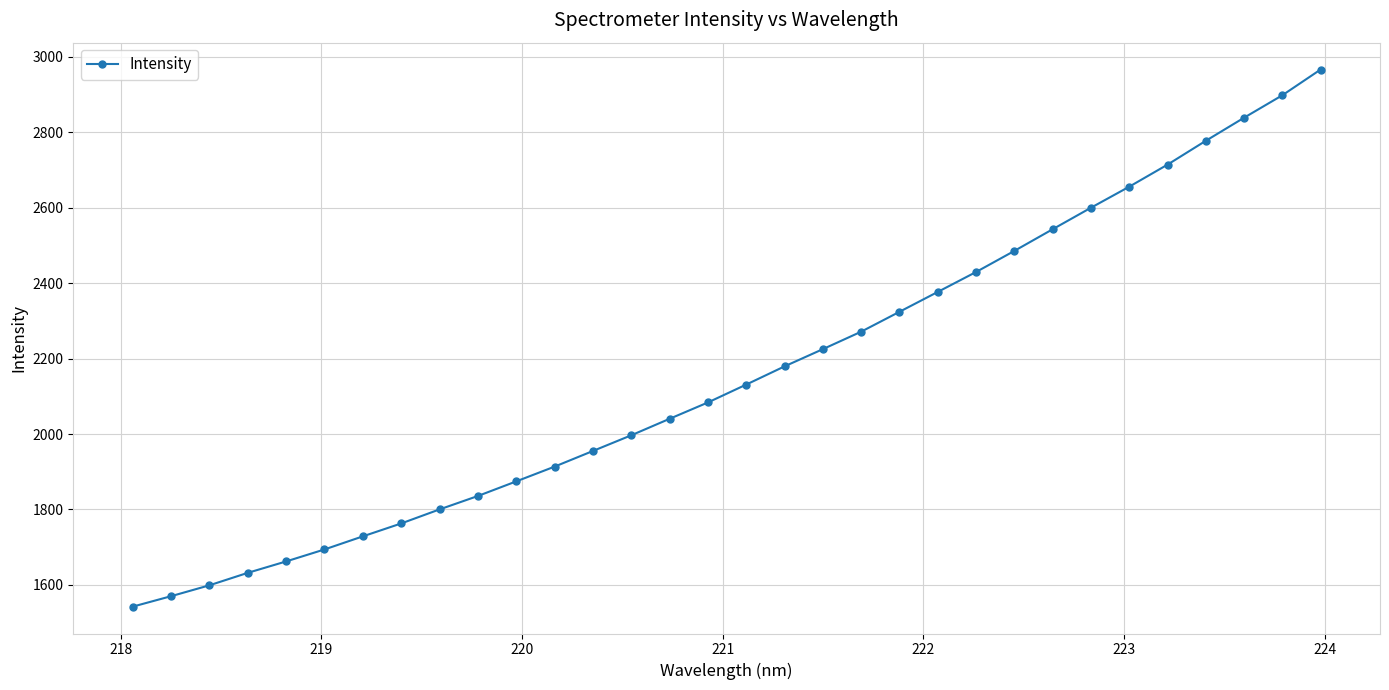

What is the maximum value shown in the chart?

2966.4